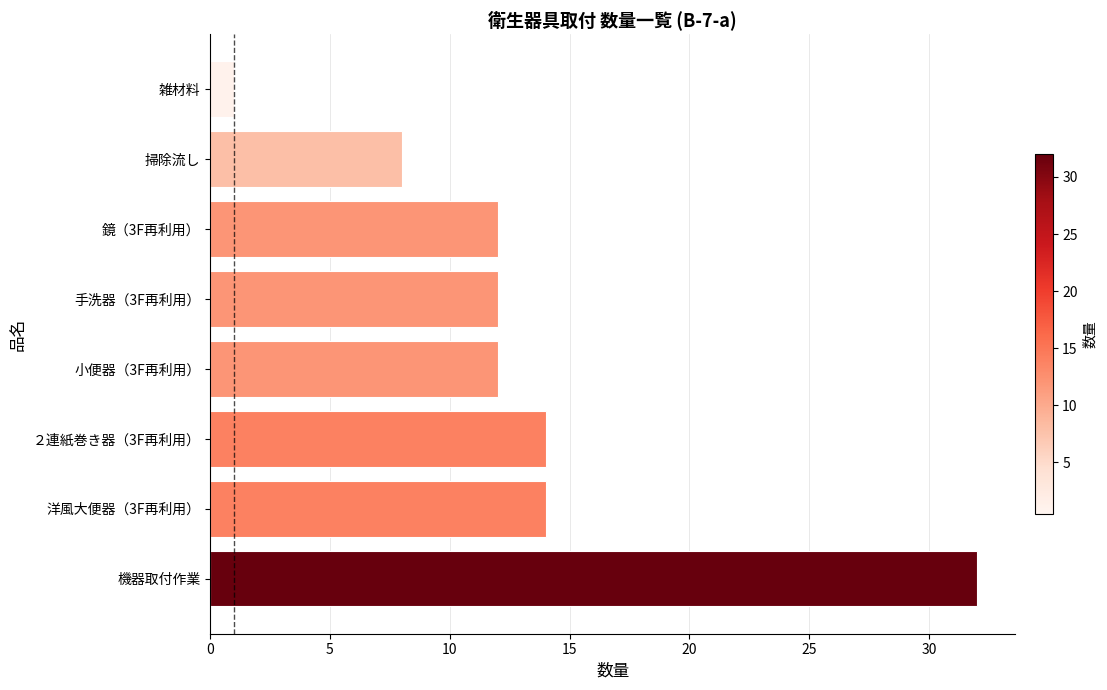

Approximately how many times larger is the value at 小便器（3F再利用） compared to ２連紙巻き器（3F再利用）?

0.9